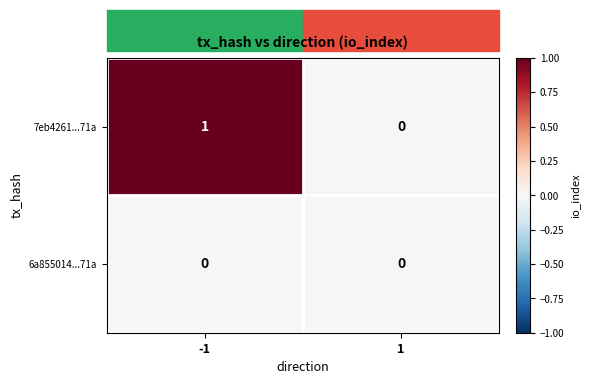

Rank the series by their average value, from lowest to highest.

6a855014...71a, 7eb4261...71a